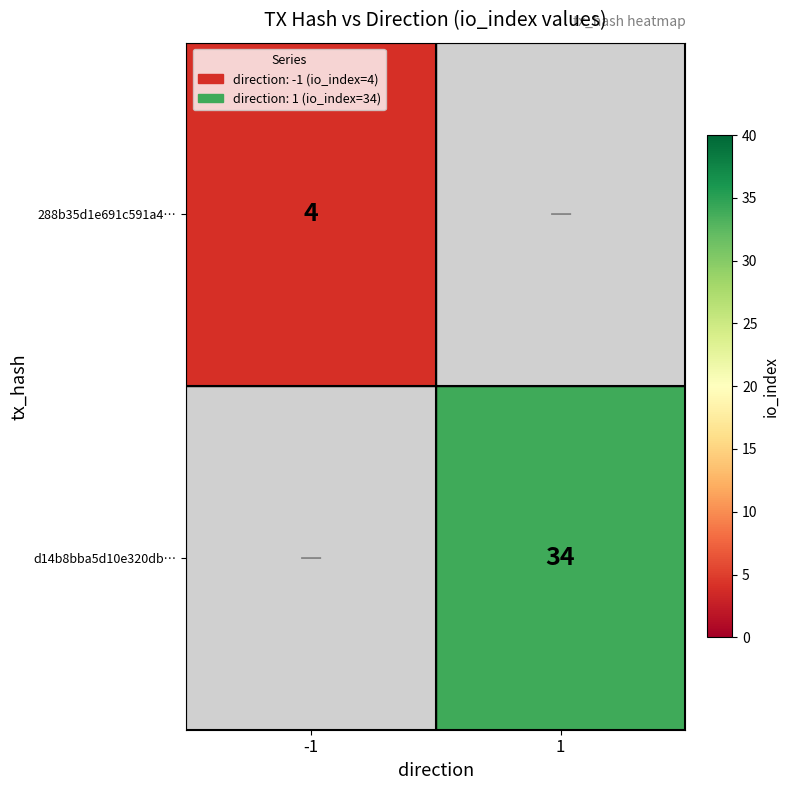

True or false: d14b8bba5d10e320db… has a value of 18 at 1.

False